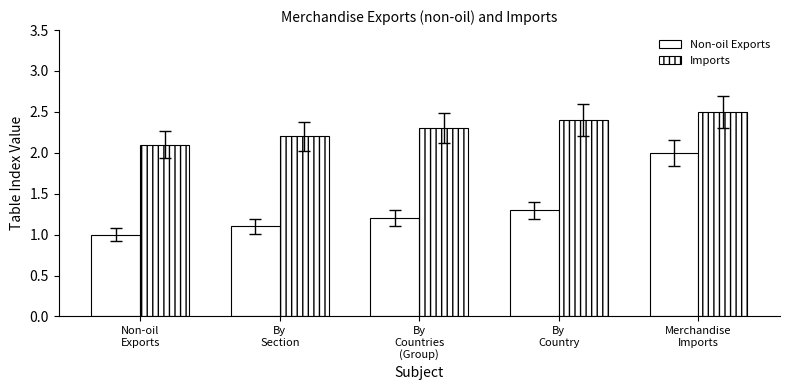

Does the chart contain stacked bars?

No